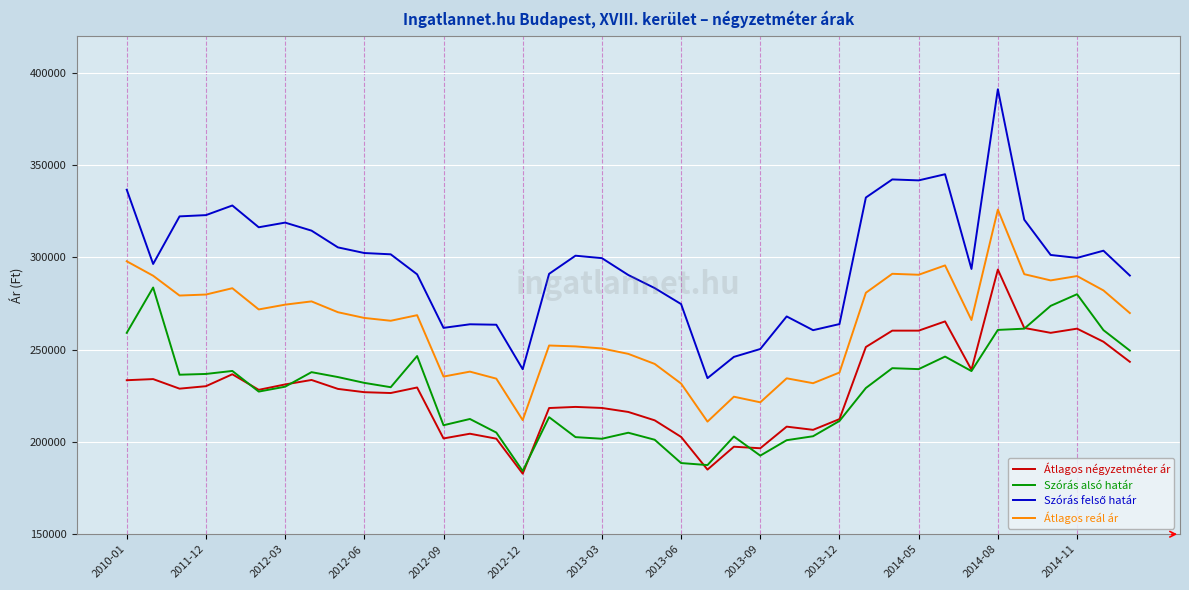

What is the maximum value shown in the chart?

390939